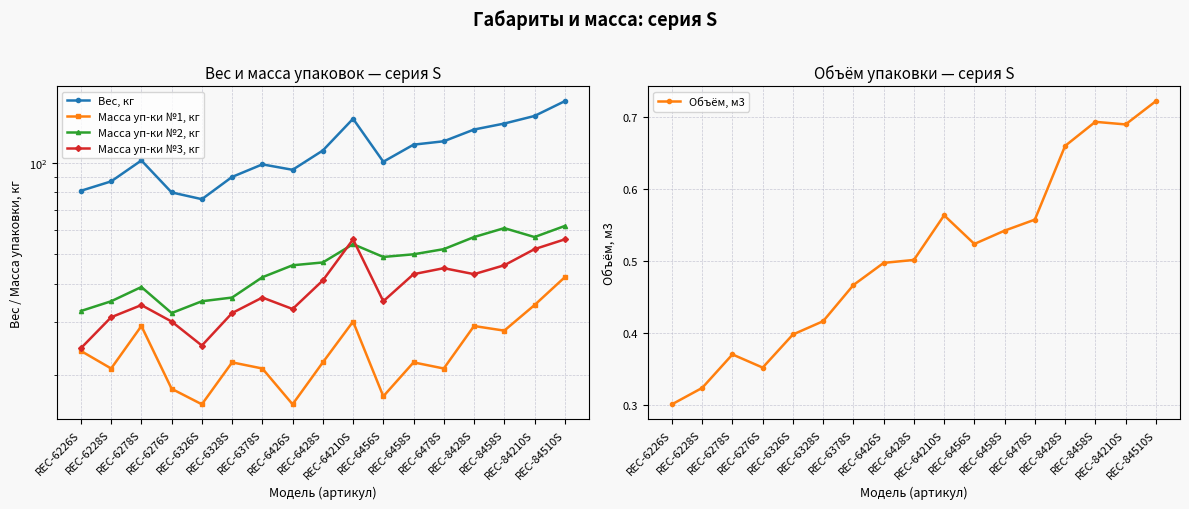

What is the average value of the Масса уп-ки №1, кг series?

24.2